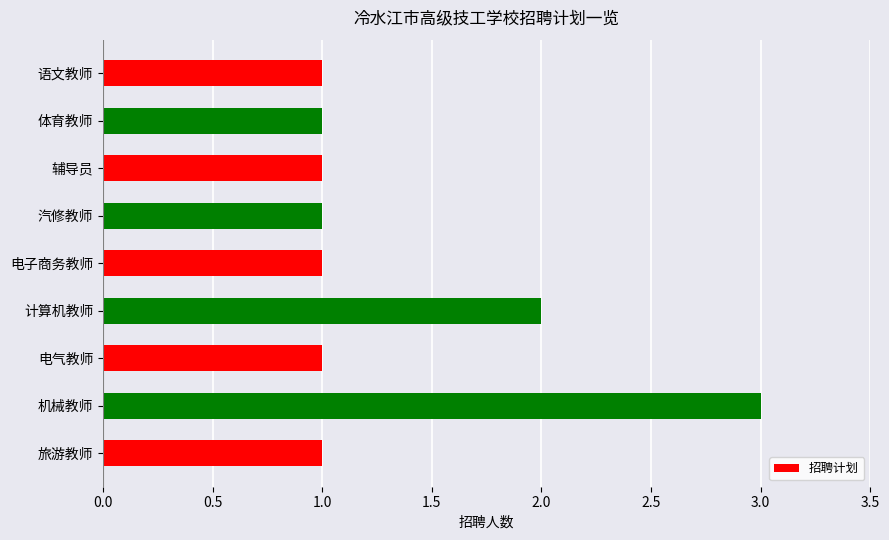

What is the maximum value shown in the chart?

3